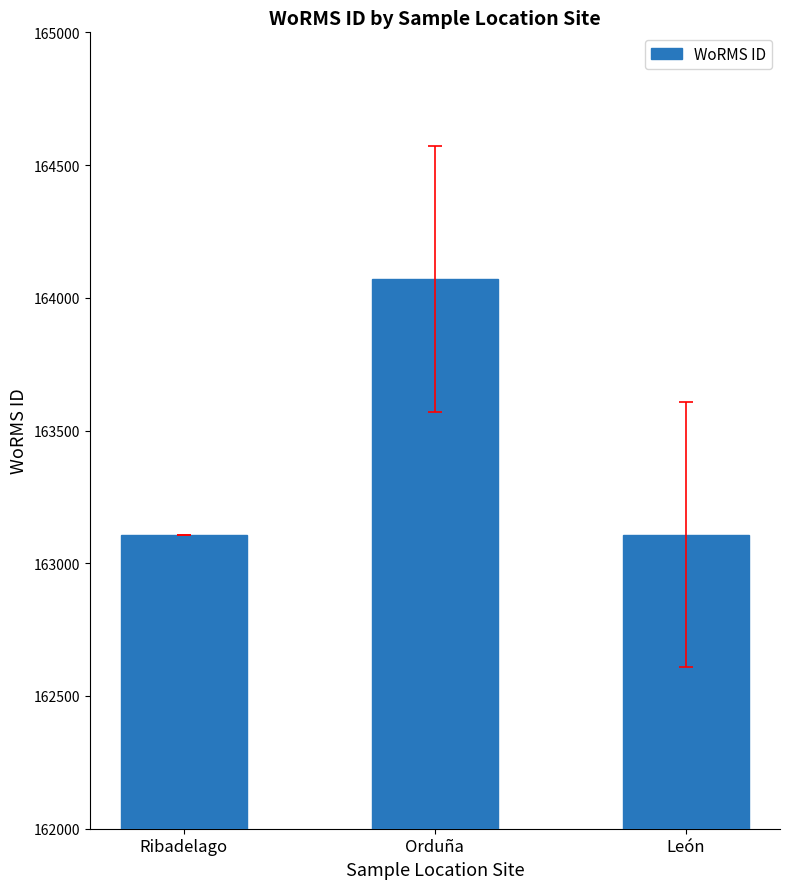

What is the sum of all values?

490286